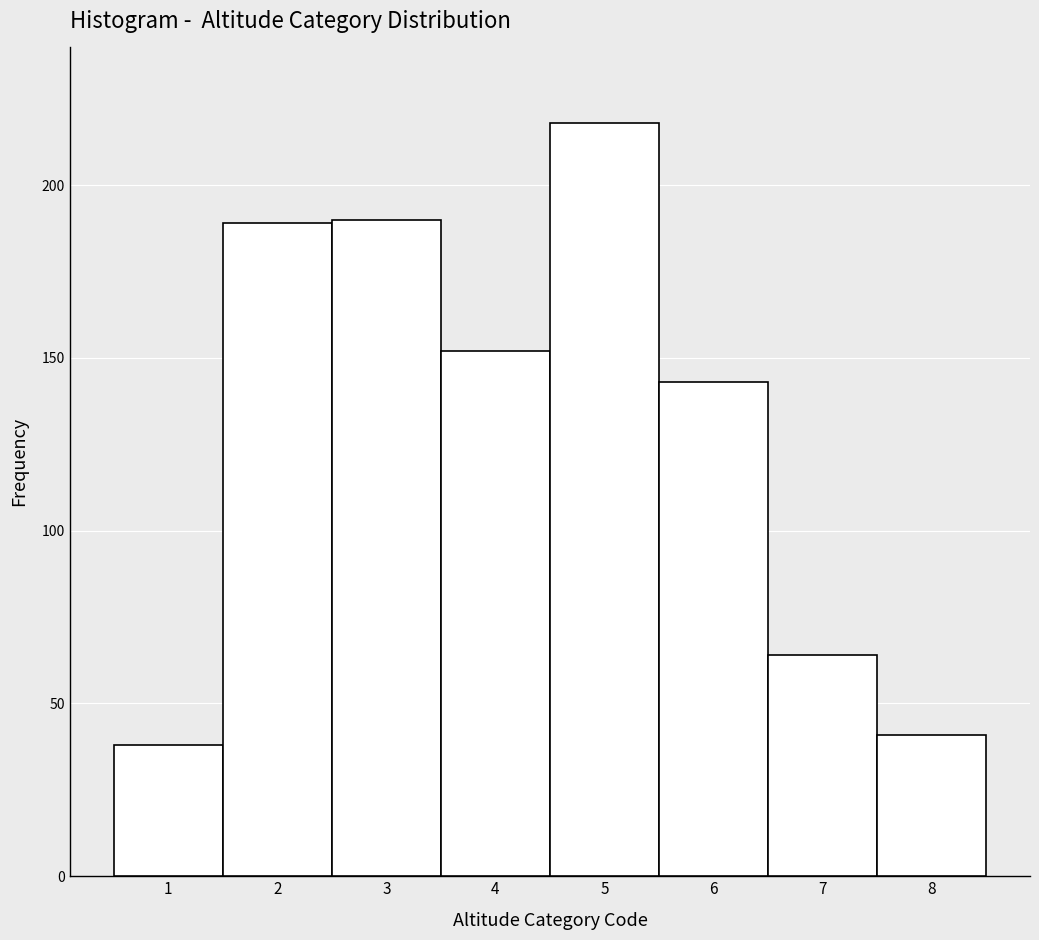

Which range on the x-axis has the tallest bar?

4.5 to 5.5